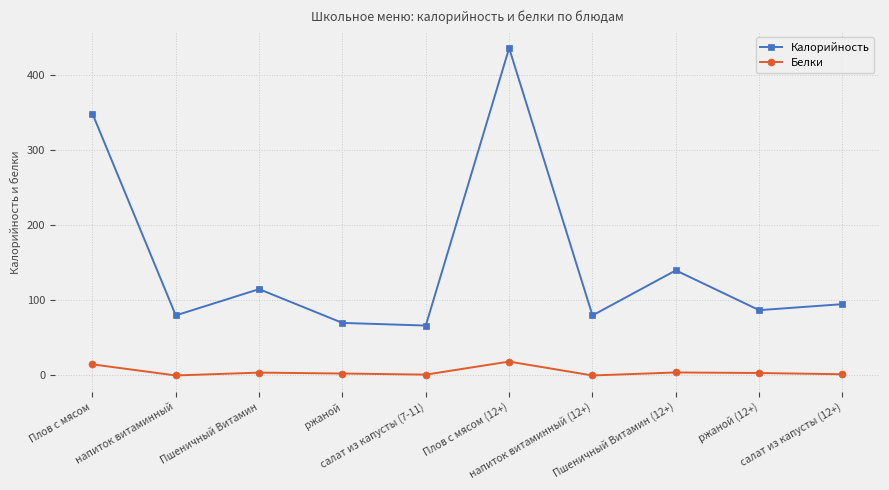

Which series has the largest total across all categories?

Калорийность